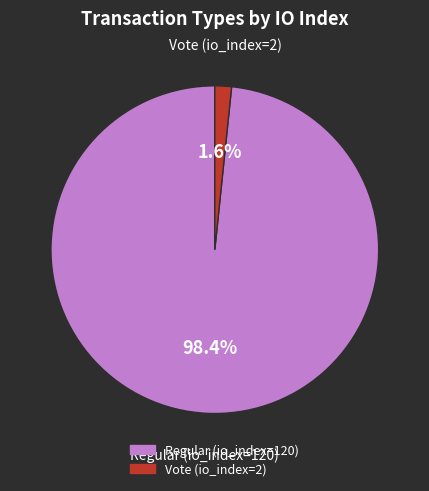

Is there any slice that represents more than half of the pie?

Yes